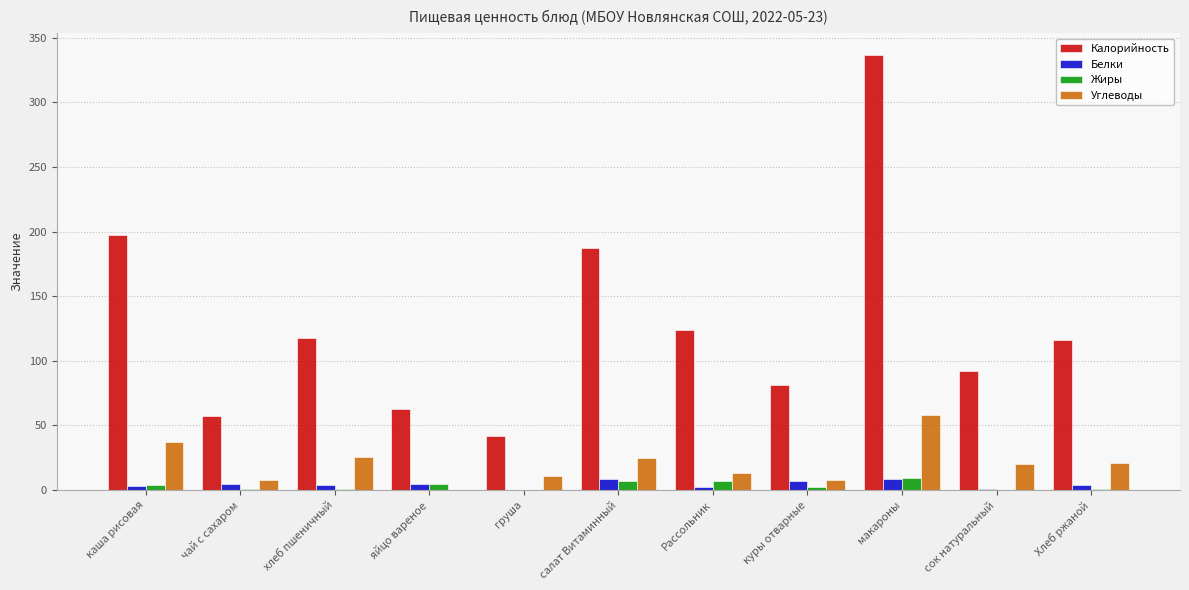

Does the chart contain stacked bars?

No